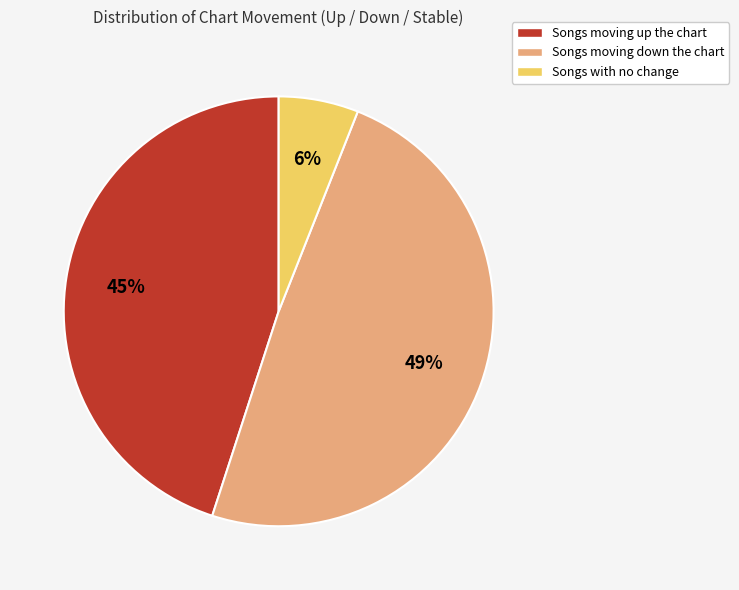

Is there any slice that represents more than half of the pie?

No